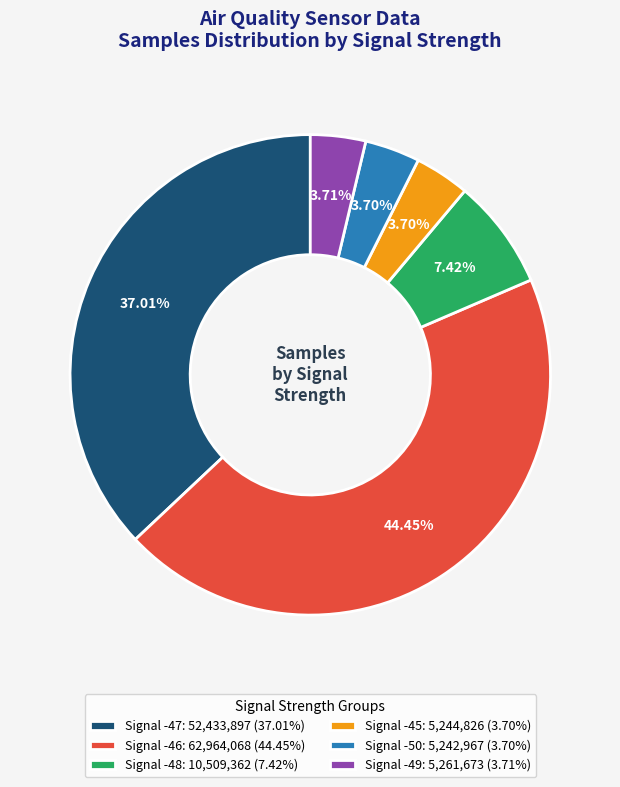

How many slices are in this pie chart?

6